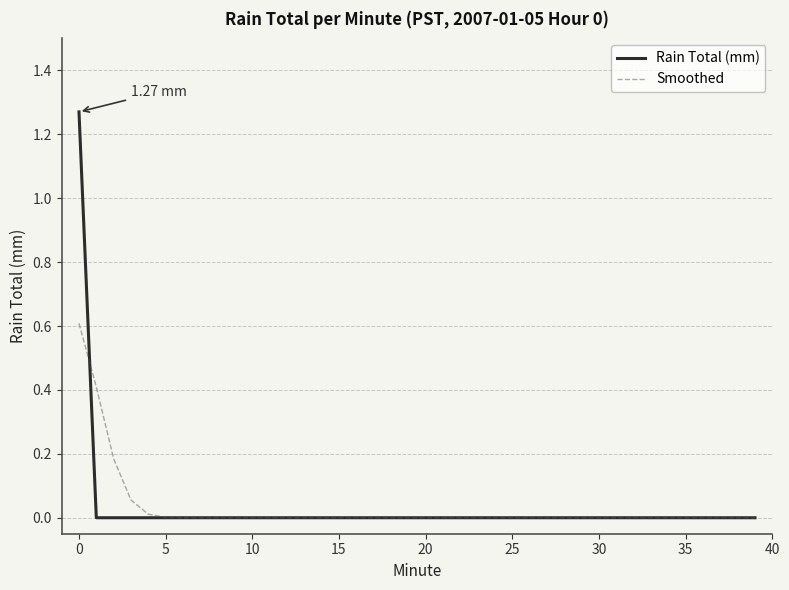

Rank the series by their maximum value, from highest to lowest.

Rain Total (mm), Smoothed